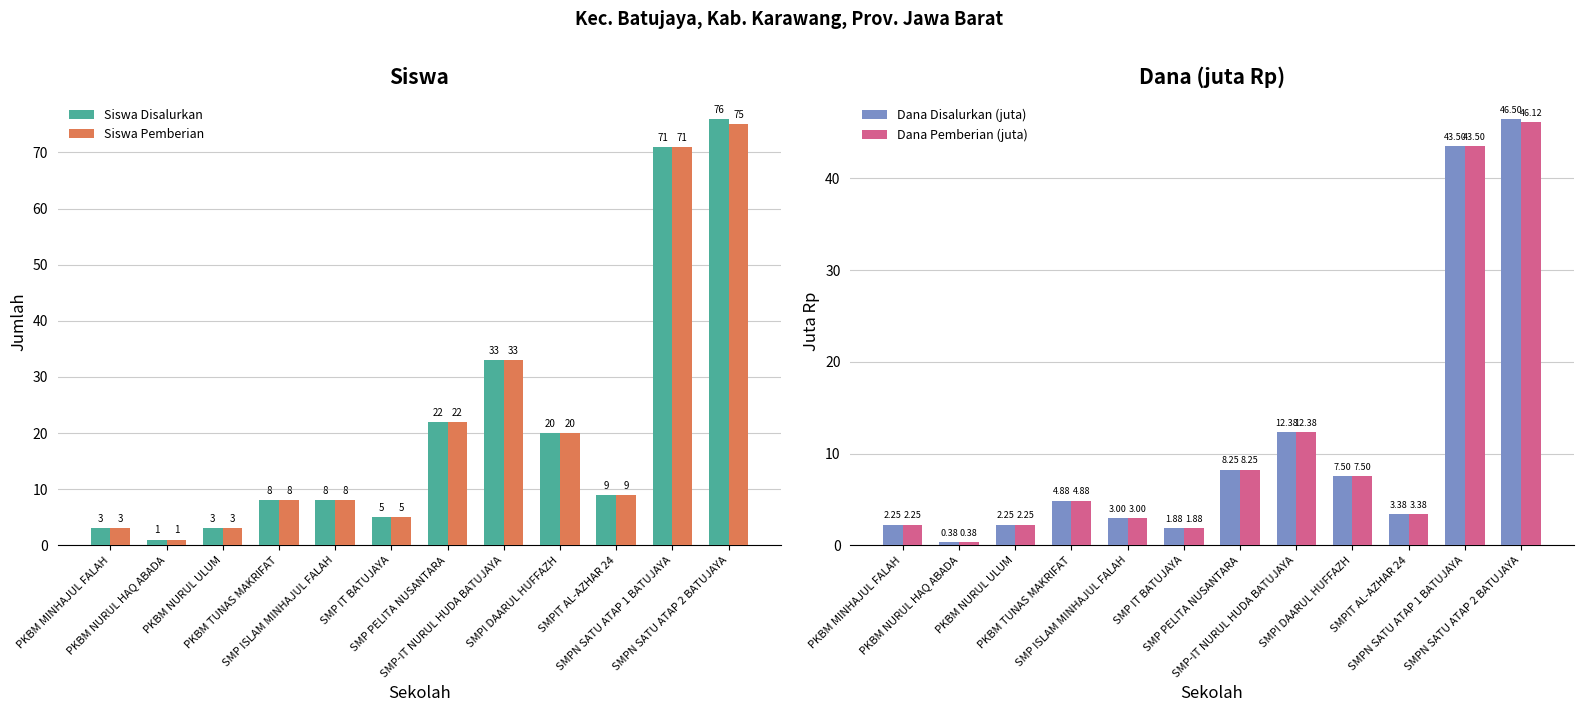

What is the total value across all series at SMPN SATU ATAP 1 BATUJAYA?

229.0